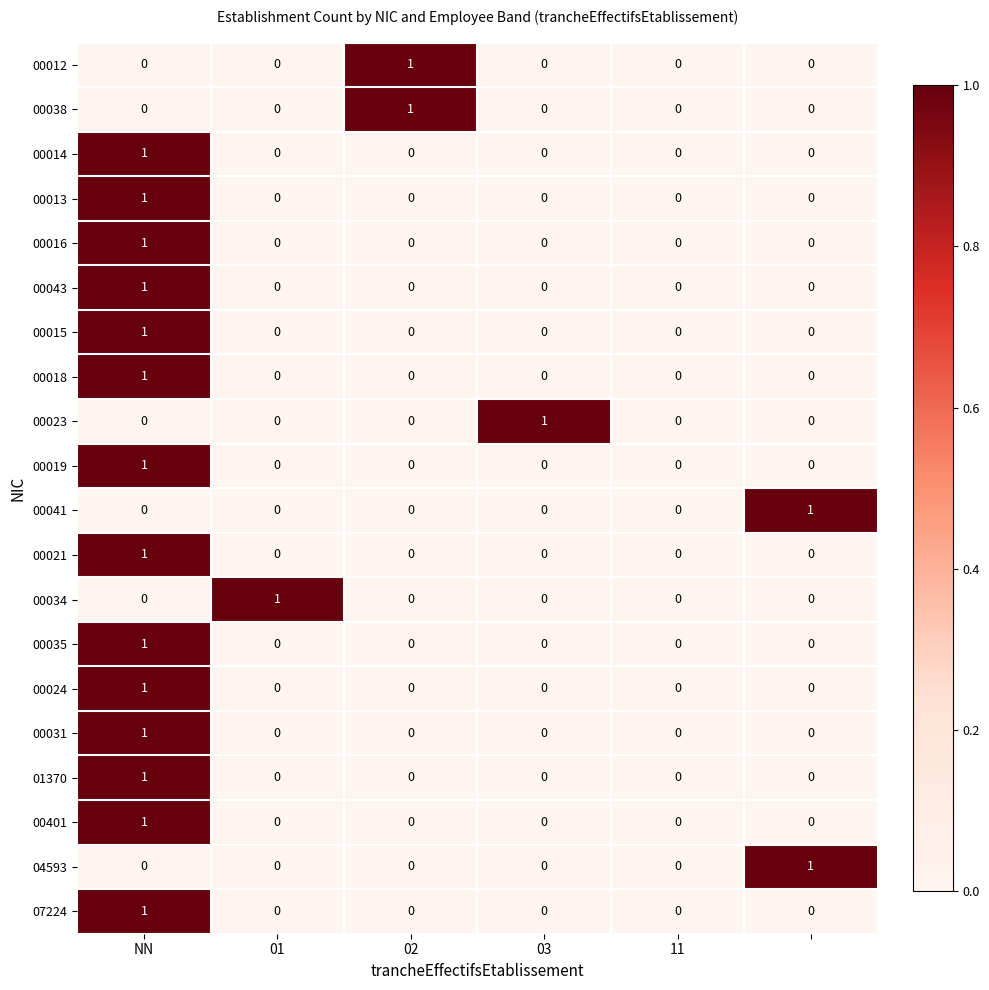

How many categories are shown in the chart?

6